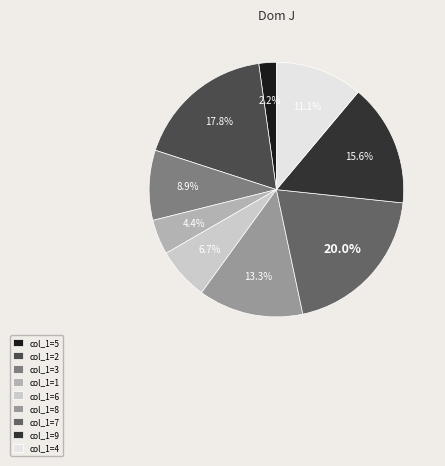

Which category has the smallest portion of the pie?

col_1=5